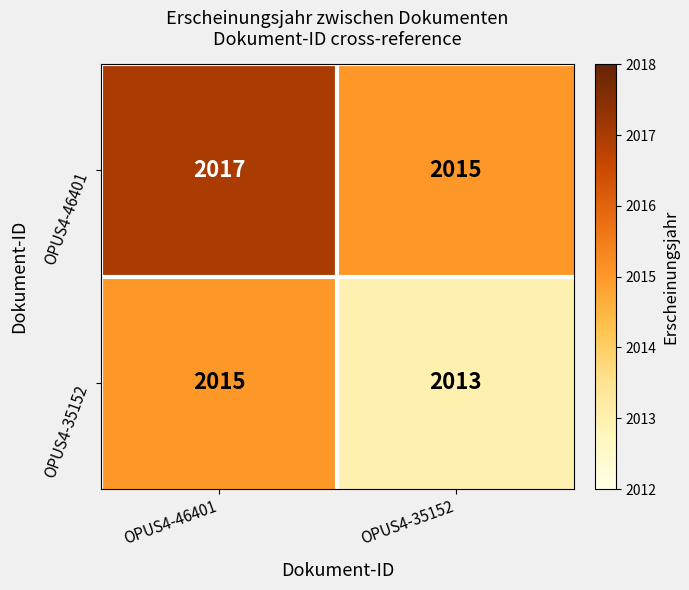

Reading left to right, extract all data points from this chart.

OPUS4-46401: OPUS4-46401=2017	OPUS4-35152=2015
OPUS4-35152: OPUS4-46401=2015	OPUS4-35152=2013